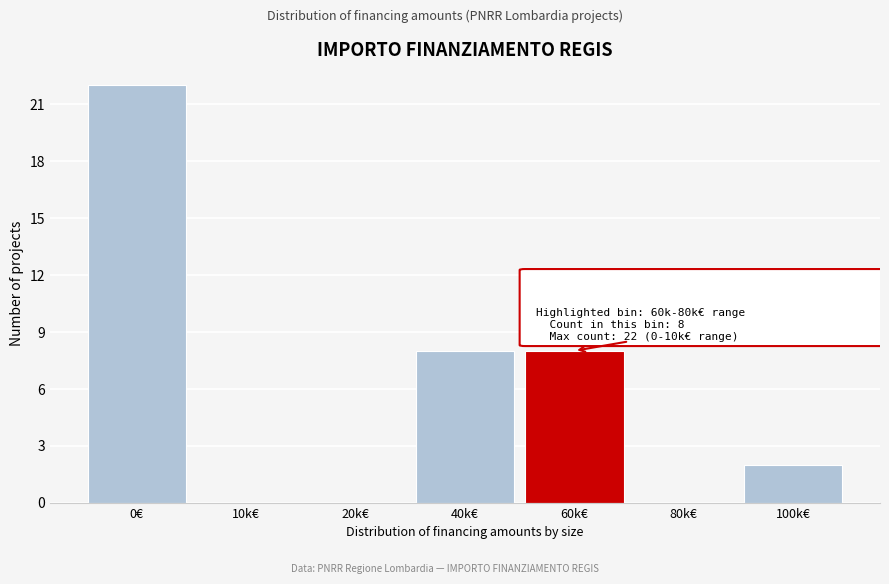

Reading right to left, transcribe all the data shown in this chart.

100k€=2	80k€=0	60k€=8	40k€=8	20k€=0	10k€=0	0€=22